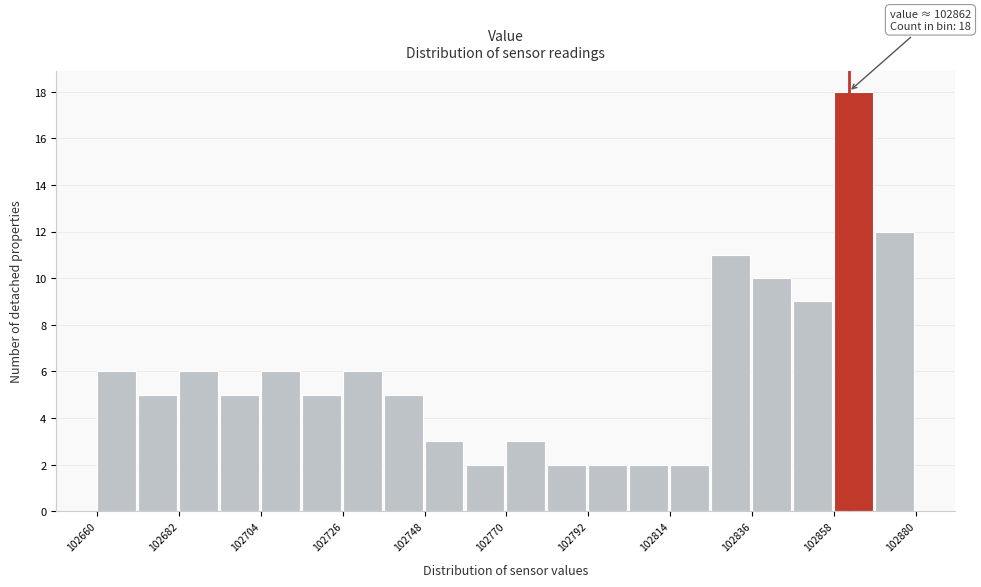

Read against the x-axis, roughly where is the centre of the tallest bar?

102865